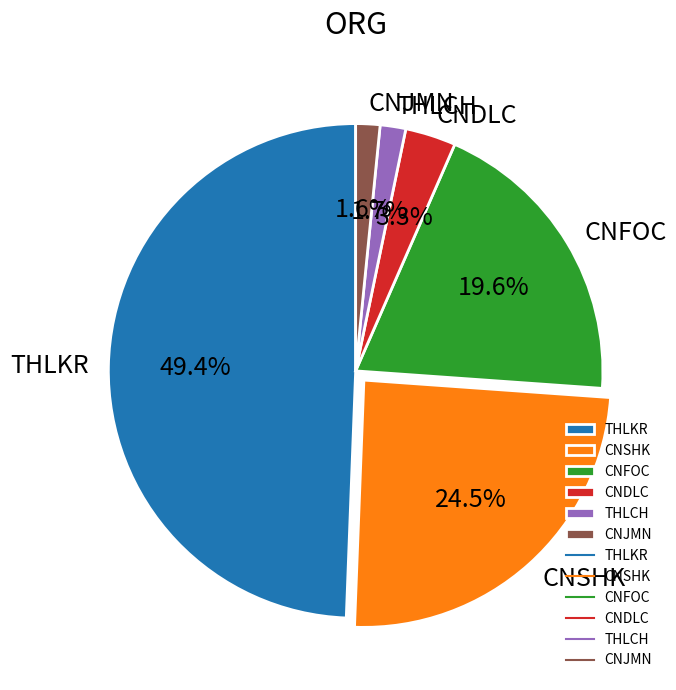

Between CNDLC and CNJMN, which is larger?

CNDLC